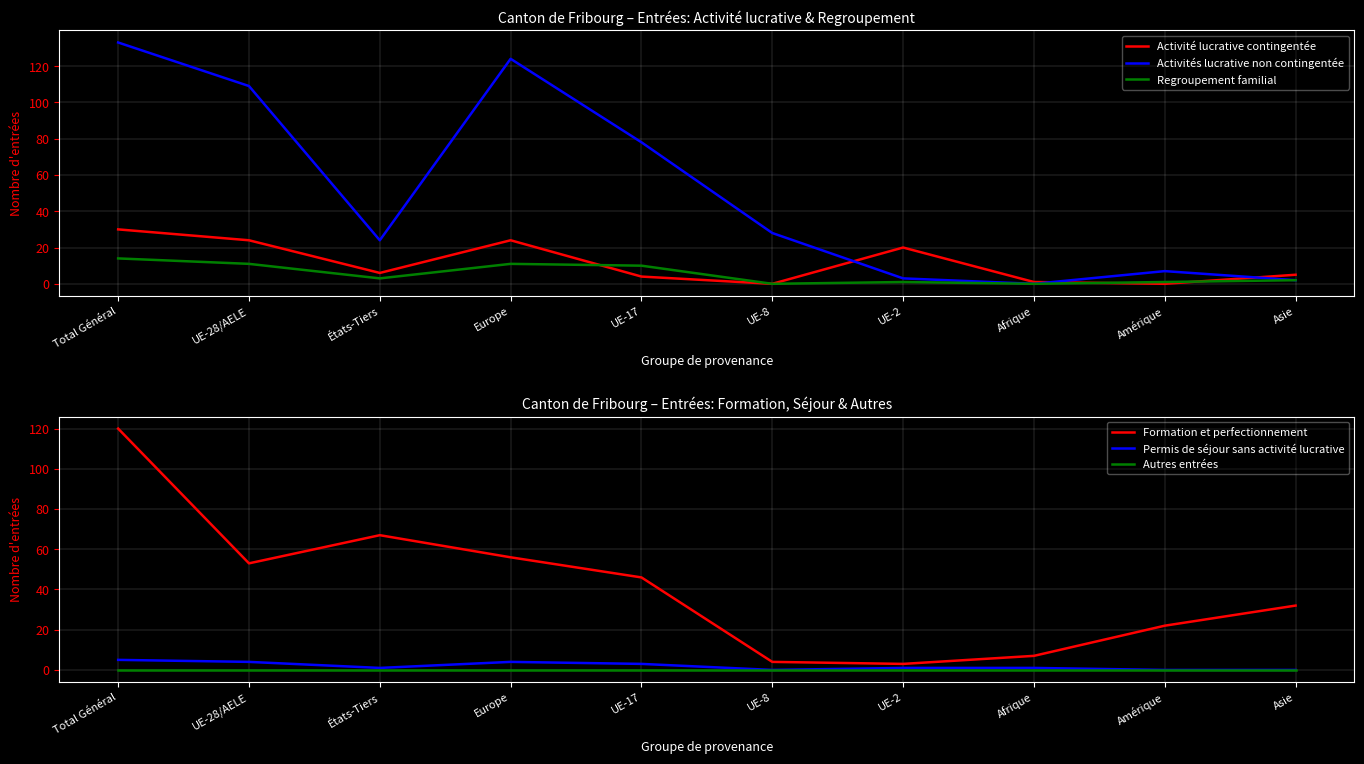

How many interior local valleys does the Activités lucrative non contingentée series have?

2